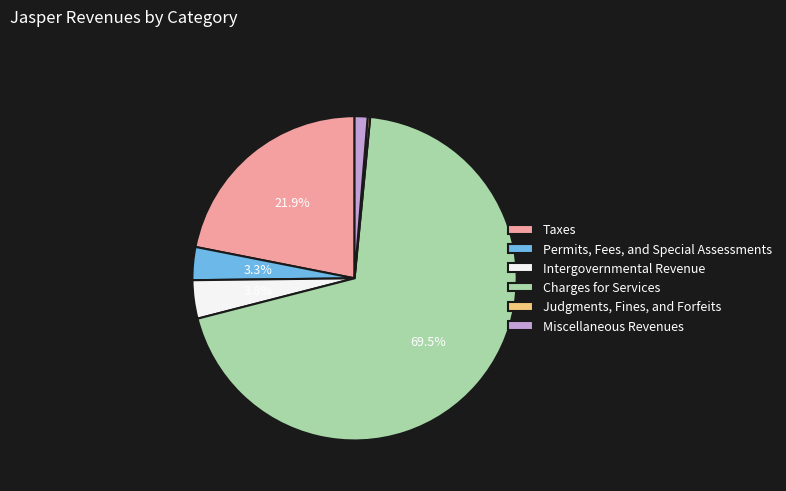

Between Permits, Fees, and Special Assessments and Charges for Services, which is larger?

Charges for Services